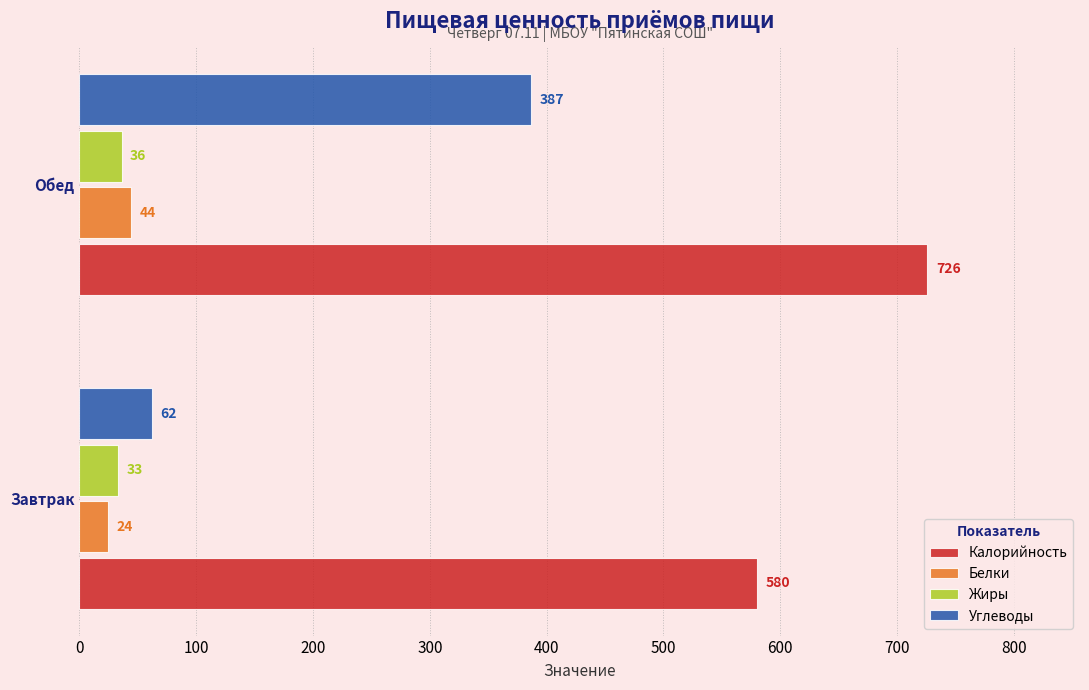

Which series has the largest range (max minus min)?

Углеводы